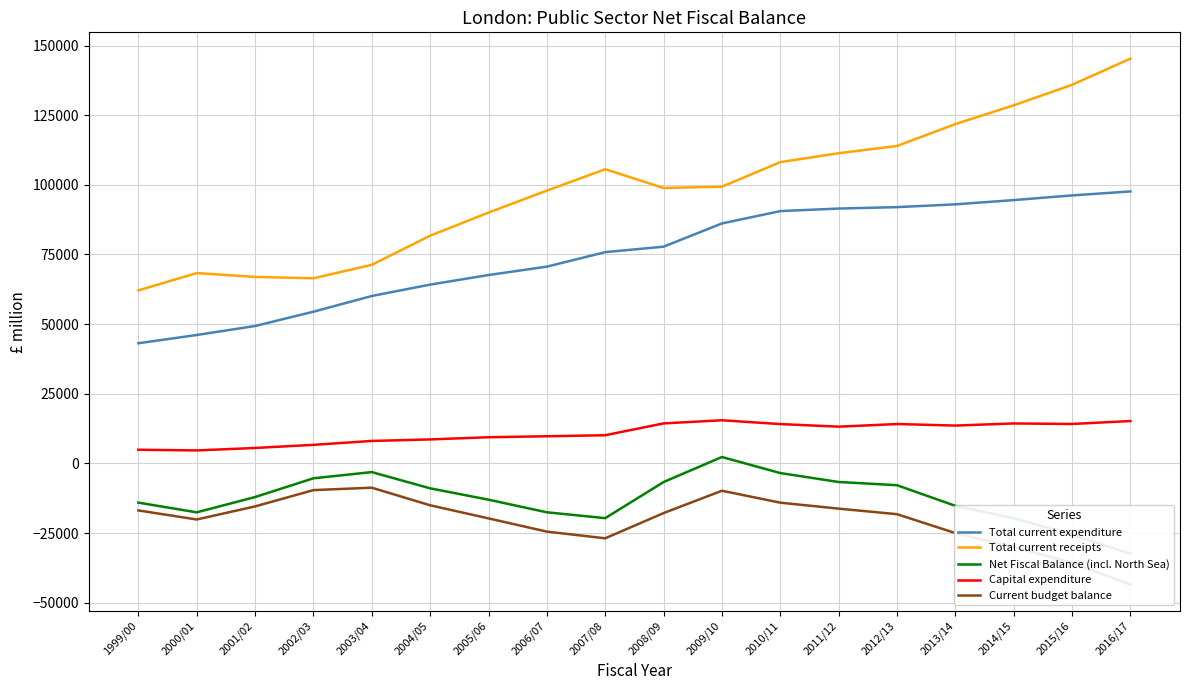

True or false: Total current expenditure and Net Fiscal Balance (incl. North Sea) intersect in this chart.

False